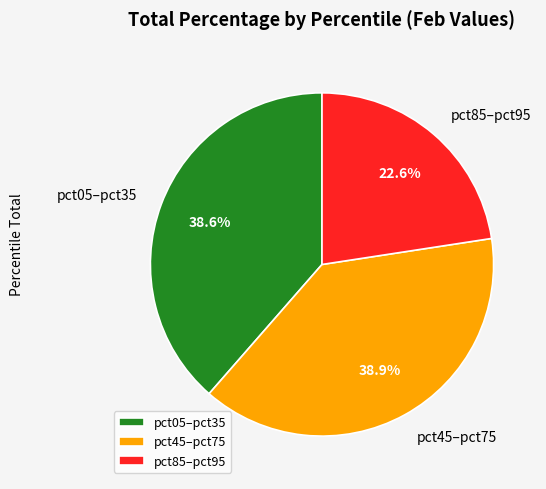

Is the sum of pct05–pct35 and pct85–pct95 greater than half?

Yes